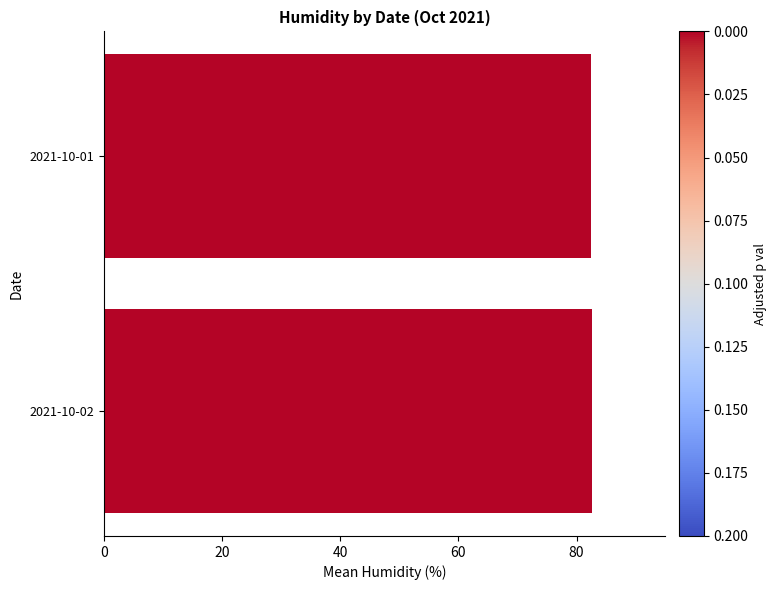

What is the smallest value displayed?

82.5